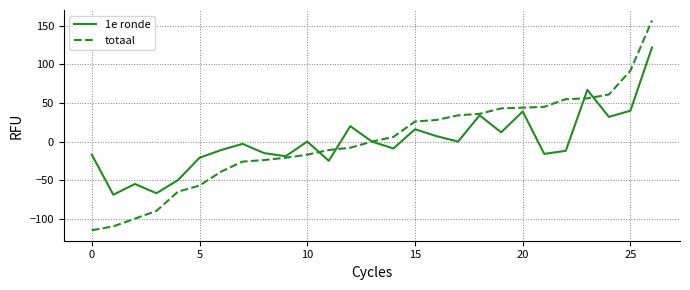

List the series in order of their peak value, lowest first.

1e ronde, totaal